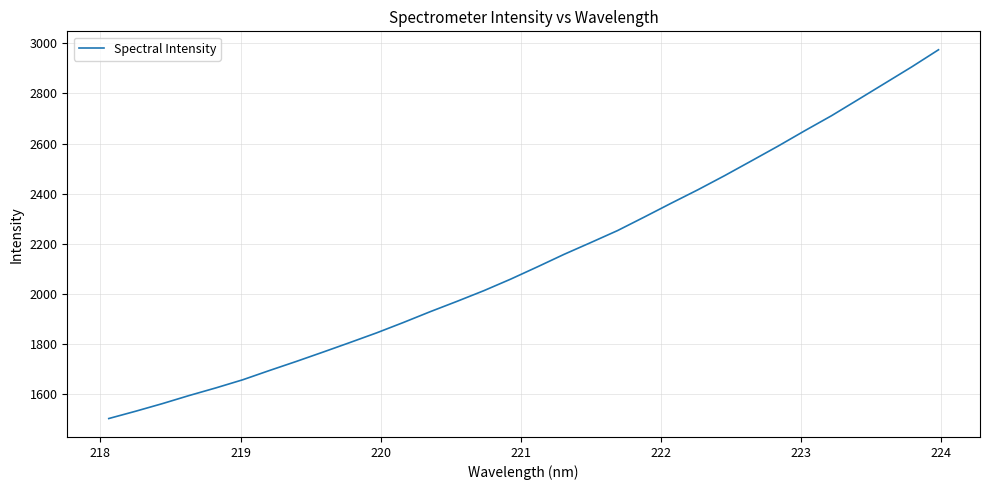

What is the minimum value shown in the chart?

1503.4